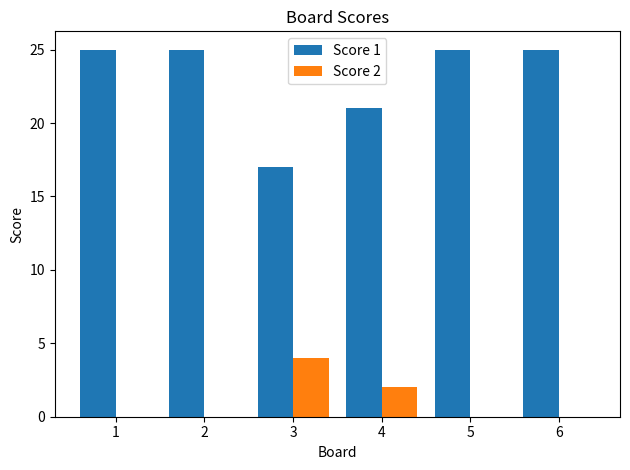

What is the total value across all series at 1?

25